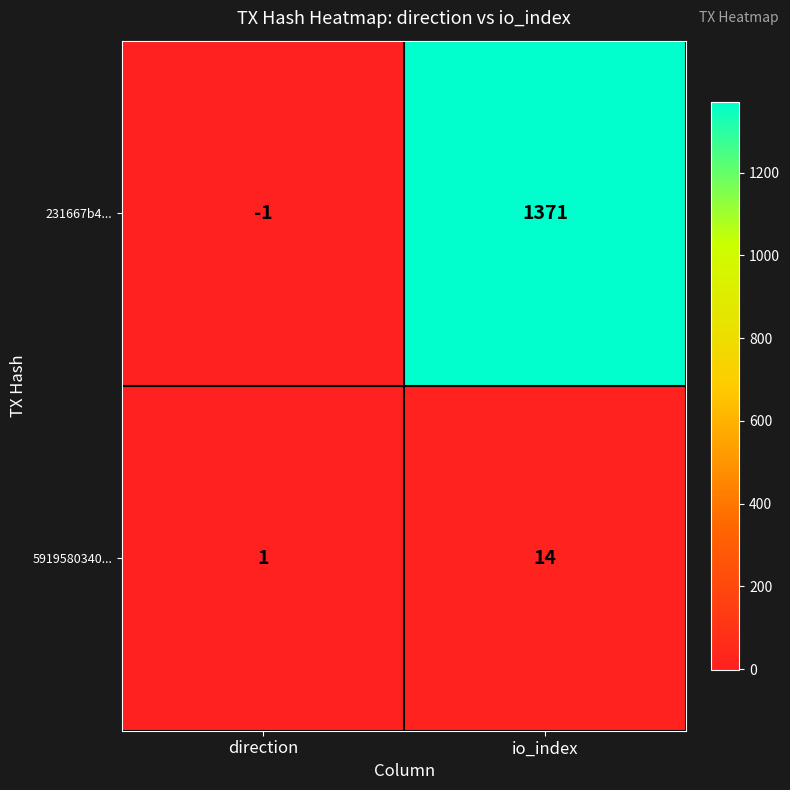

What is the difference between the 231667b4... values at io_index and direction?

1372